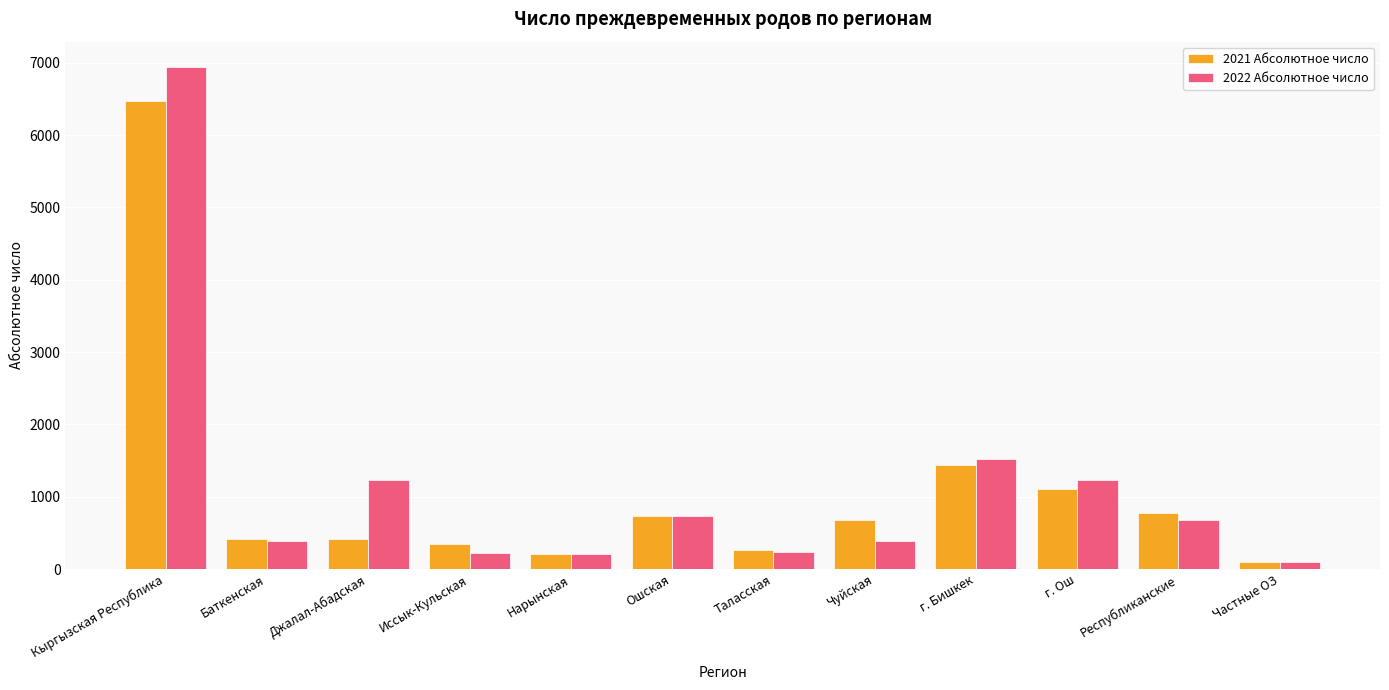

At how many categories does at least one series exceed 4845?

1